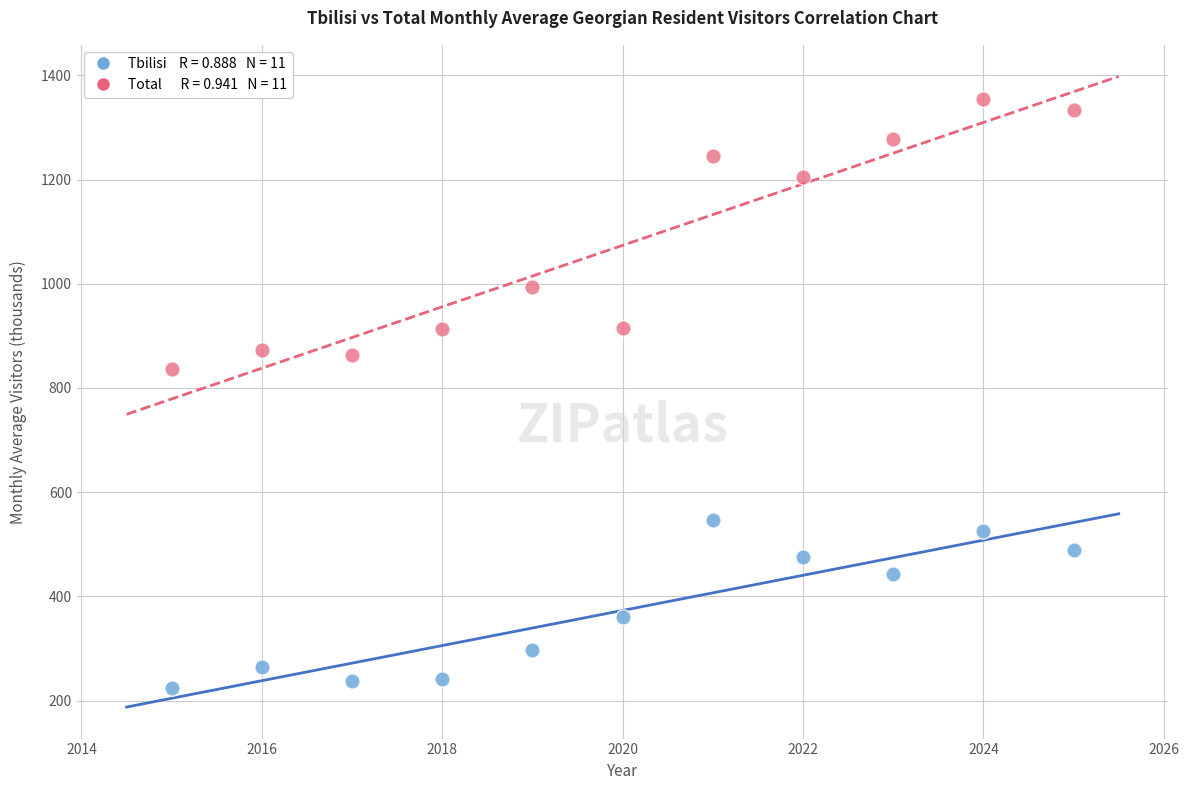

Across all series, what Y value is closest to 789?

837.1